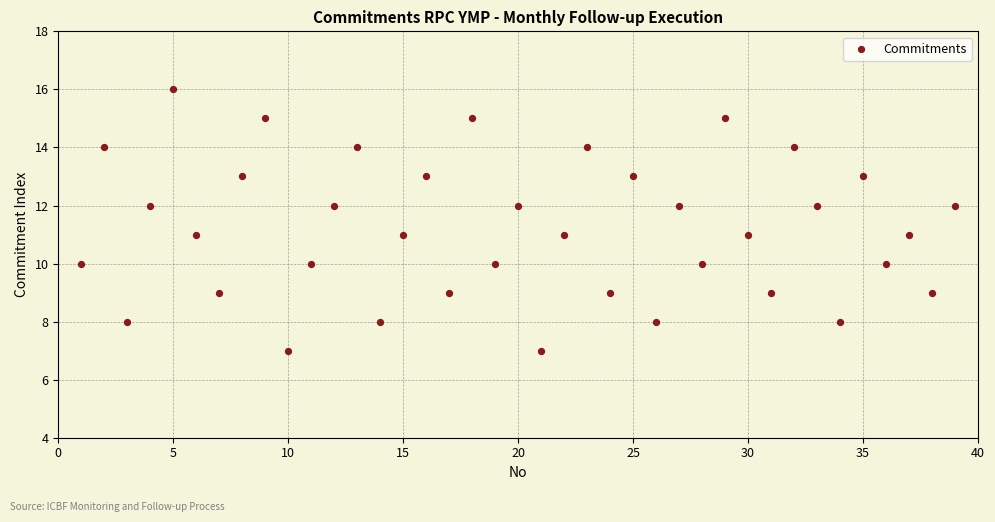

What is the range of X values (max minus min)?

38